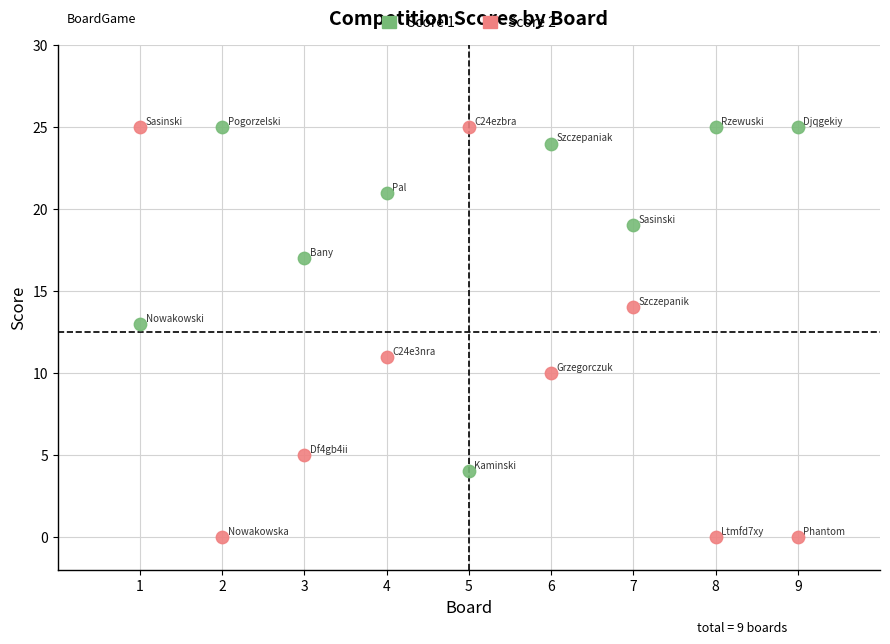

Which series contains the lowest Y value?

Score 2